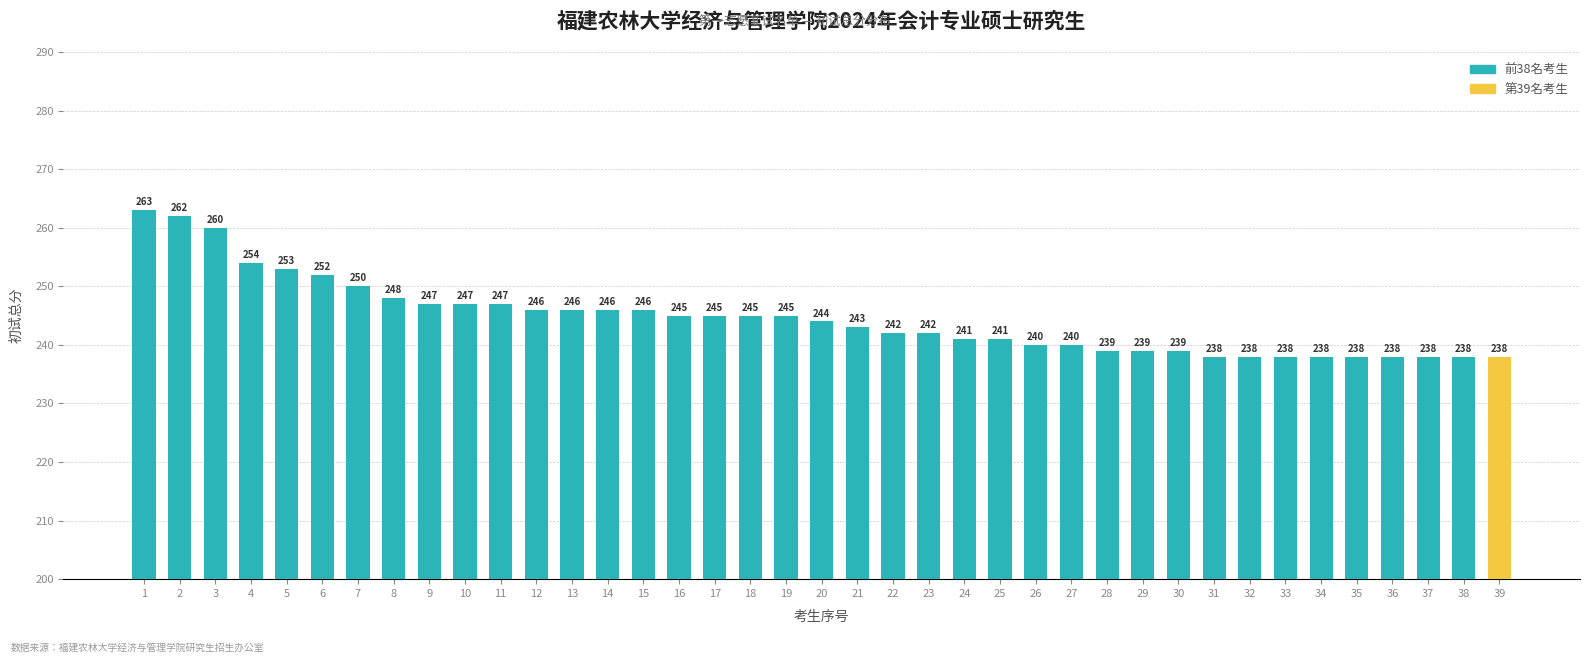

Which category has the highest value across all series?

1